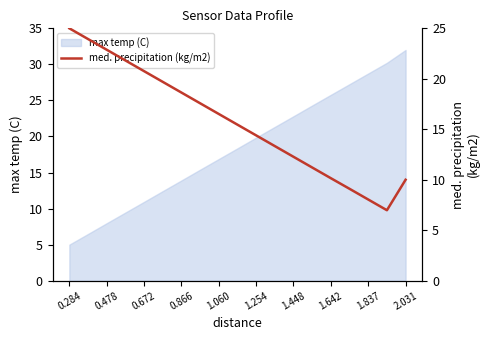

What is the highest value of the max temp (C) series?

32.0